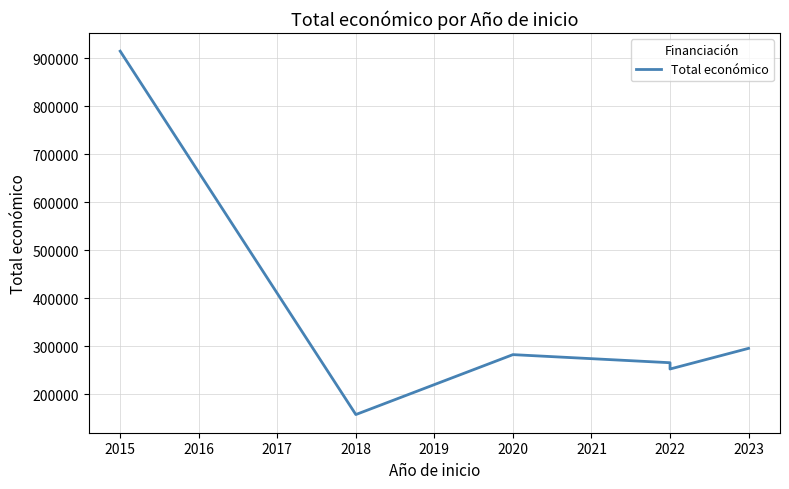

What is the value of the 4th point from the left?

265587